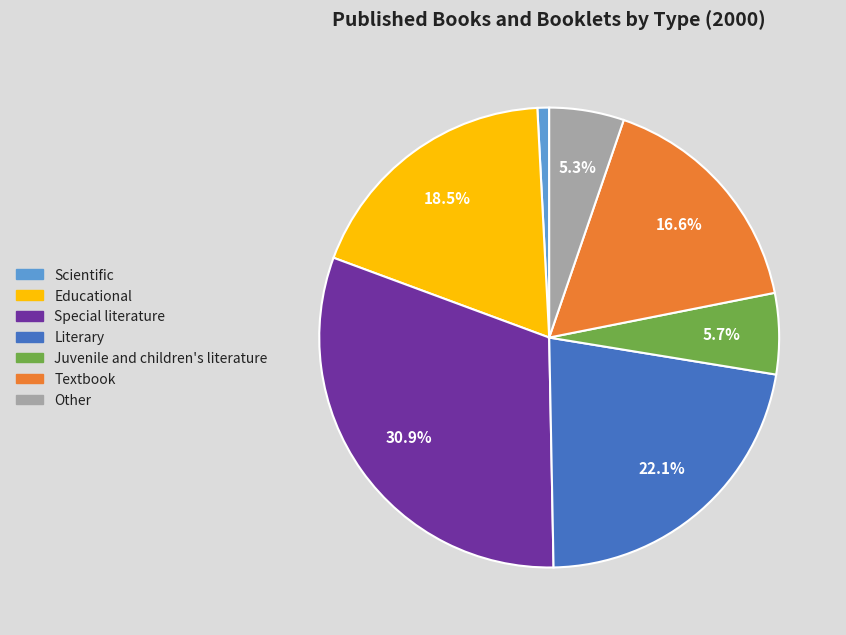

To the nearest percent, what is the difference between the Scientific and Literary slice percentages?

21%